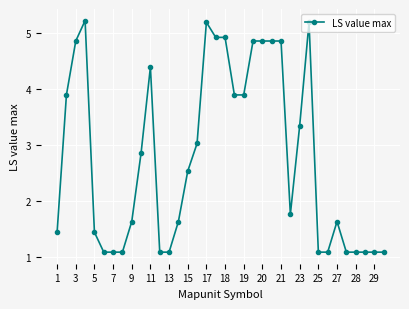

What is the smallest value displayed?

1.1